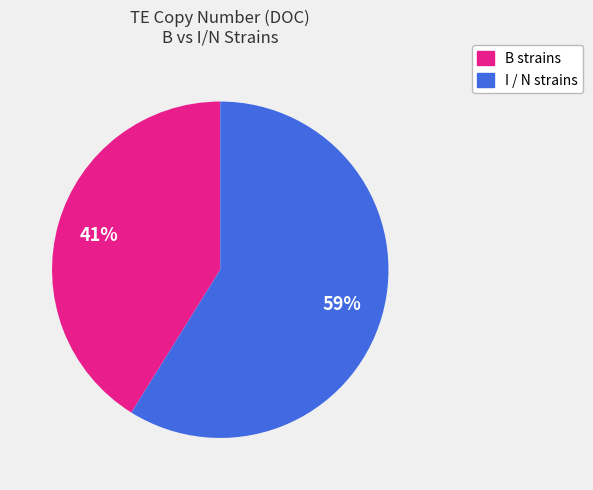

How many slices are in this pie chart?

2